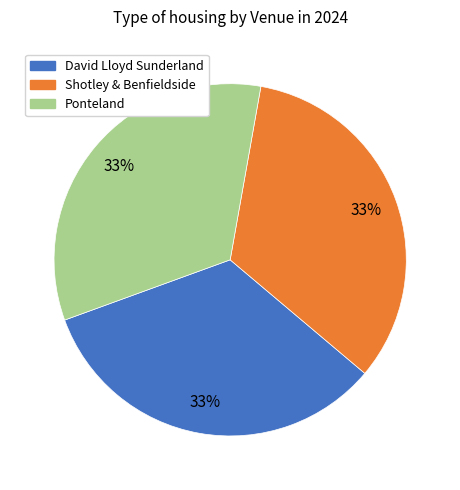

Does David Lloyd Sunderland account for over 50% of the chart?

No